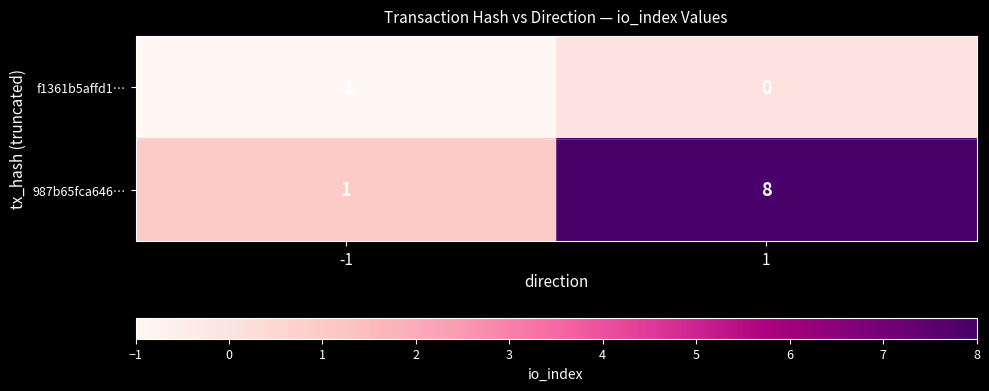

The f1361b5affd1… series shows 0 at 1. True or false?

True